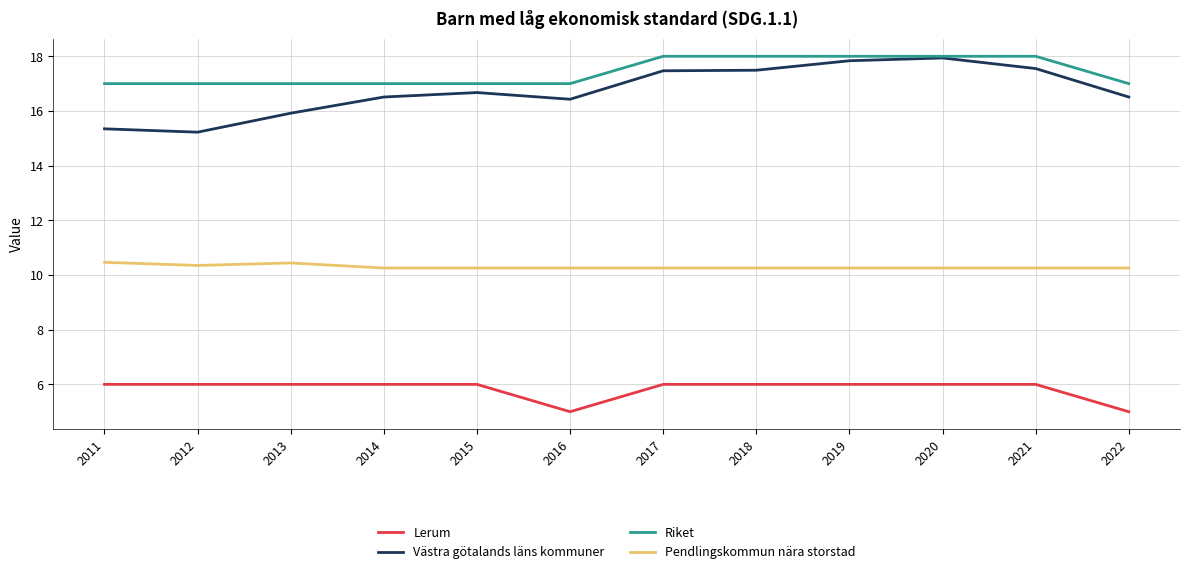

Rank the series at 2011 from highest to lowest value.

Riket, Västra götalands läns kommuner, Pendlingskommun nära storstad, Lerum